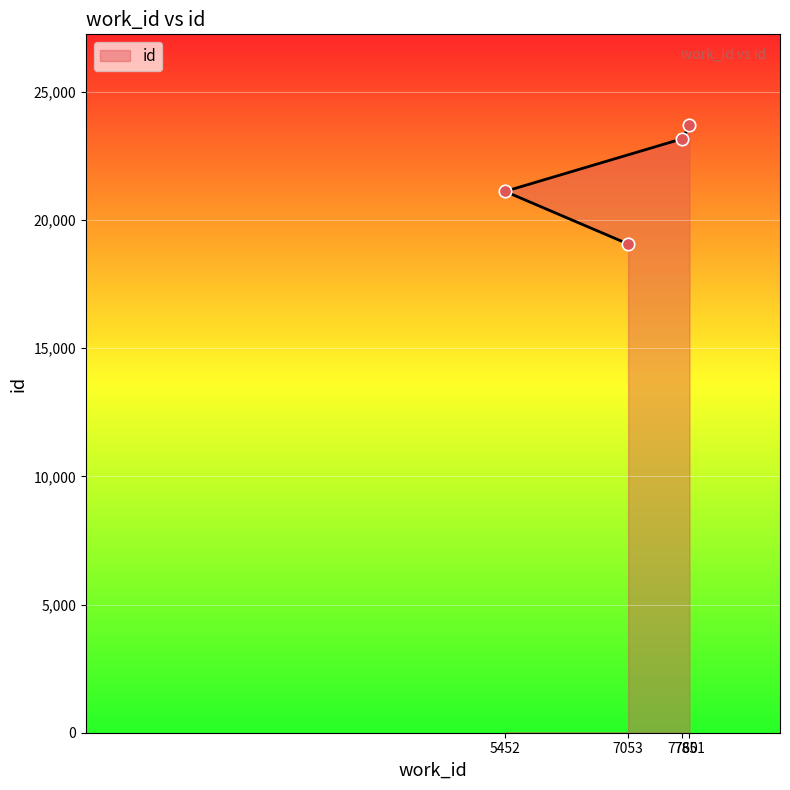

Which has a higher value, 7851 or 7053?

7851